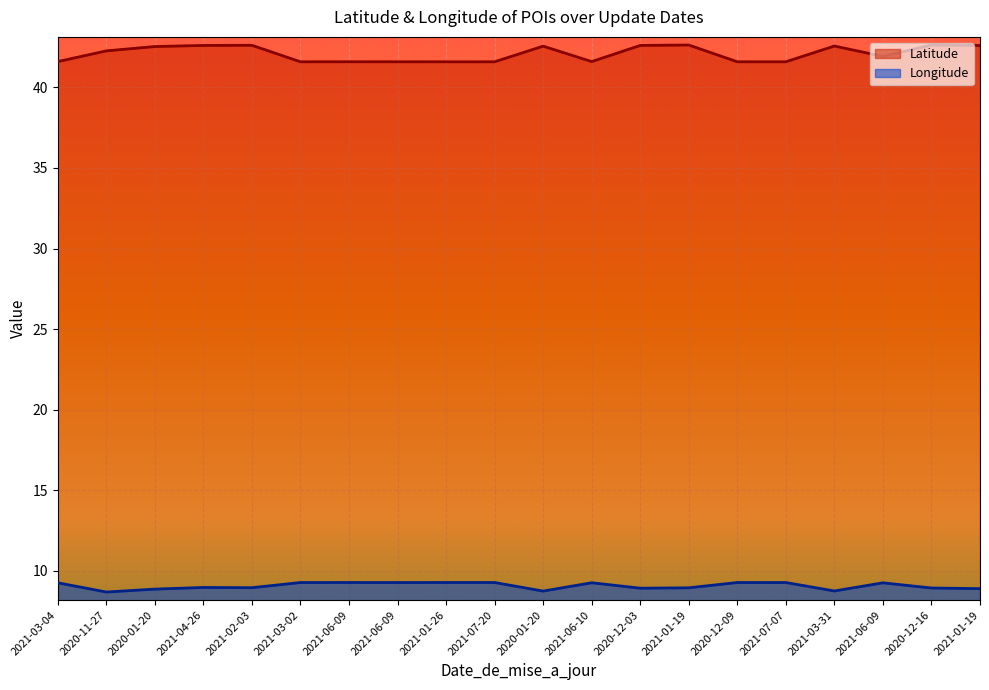

What is the difference between the second highest and second lowest values in the Latitude series?

1.0